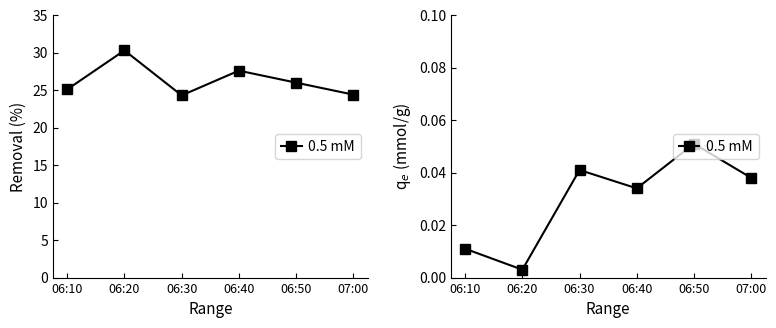

Which has a higher value, 06:20 or 06:30?

06:30